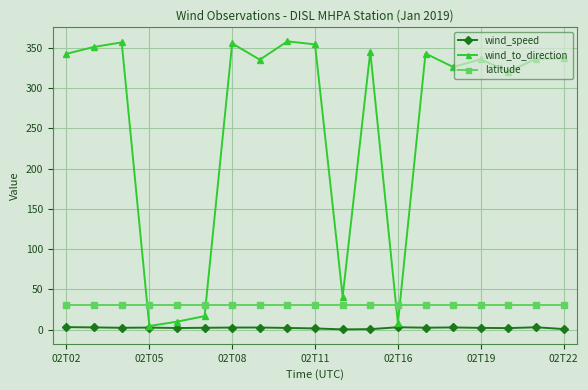

Which series ends up on top after the final intersection of latitude and wind_to_direction?

wind_to_direction